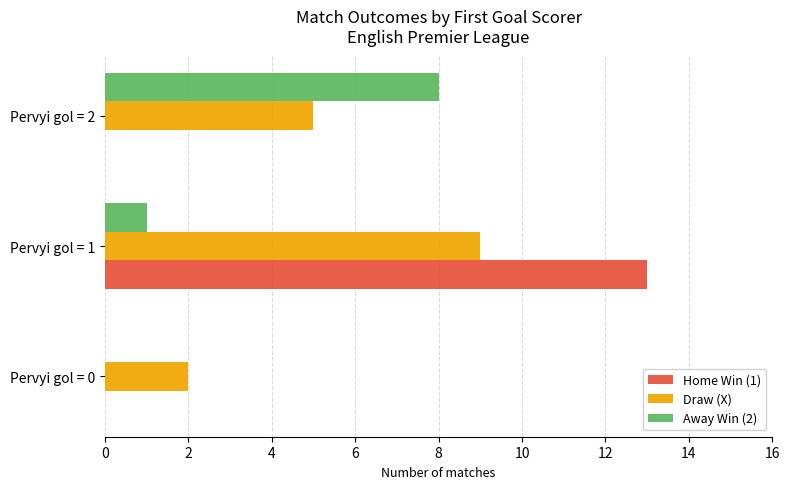

The Home Win (1) series shows 0 at Pervyi gol = 0. True or false?

True